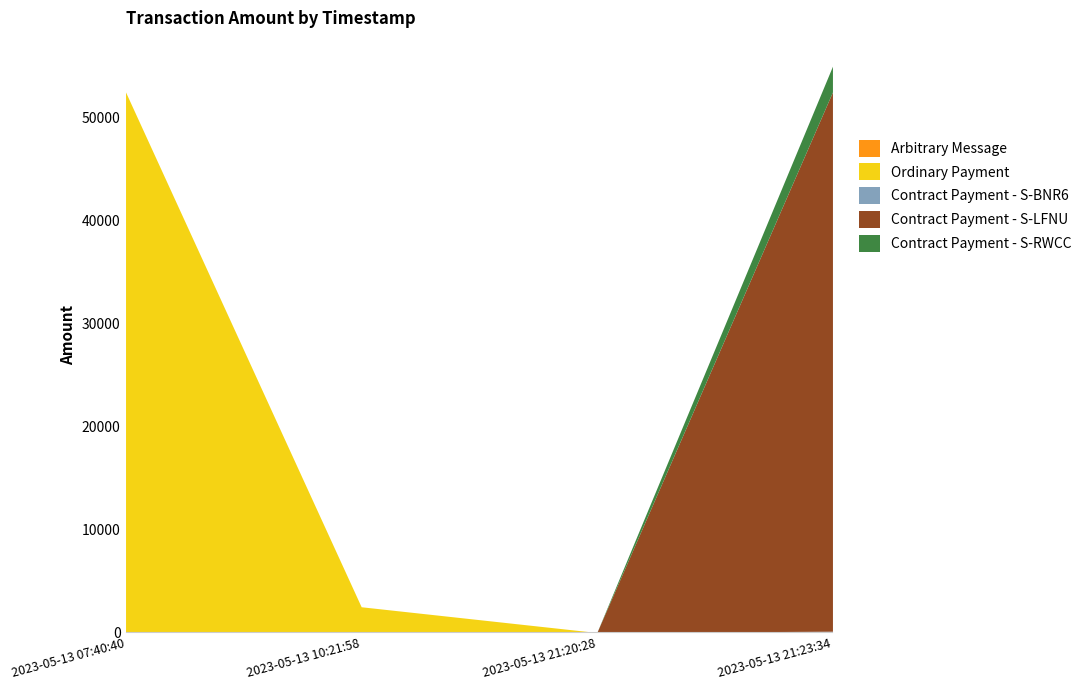

What are all the series names shown in the legend?

Arbitrary Message, Ordinary Payment, Contract Payment - S-BNR6, Contract Payment - S-LFNU, Contract Payment - S-RWCC